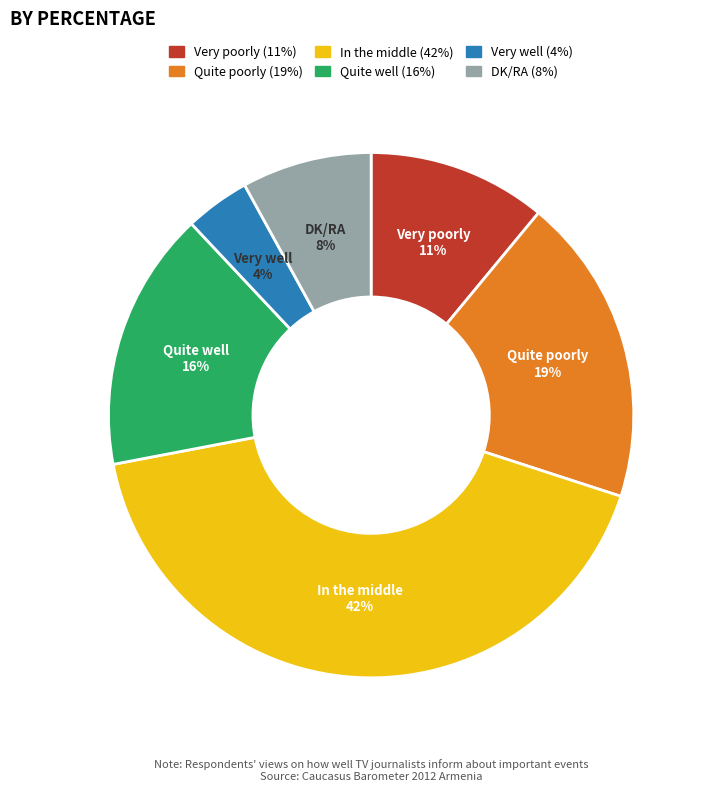

Is there any slice that represents more than half of the pie?

No